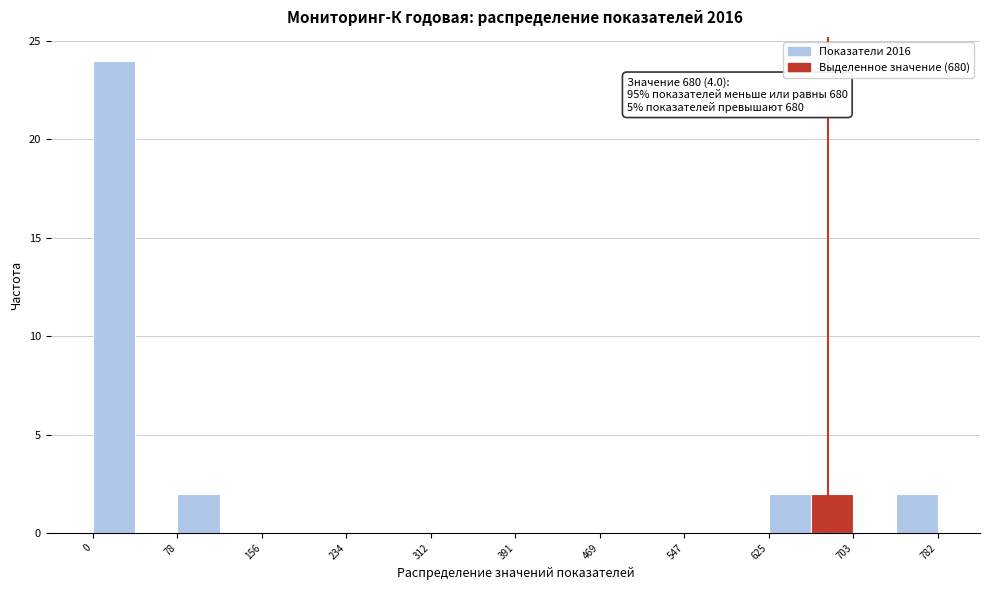

Around what value on the x-axis is the tallest bar? Give the approximate position of its centre, as read against the axis.

20